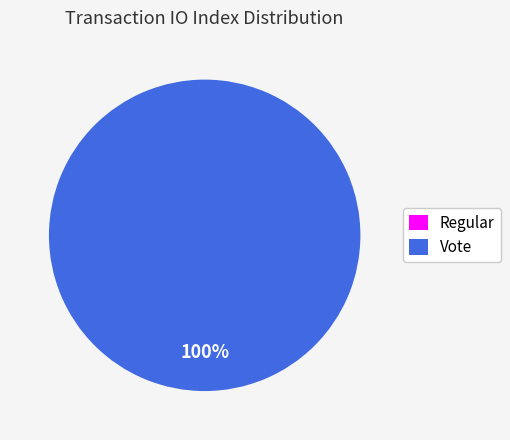

What percentage is the Vote slice, to the nearest percent?

100%